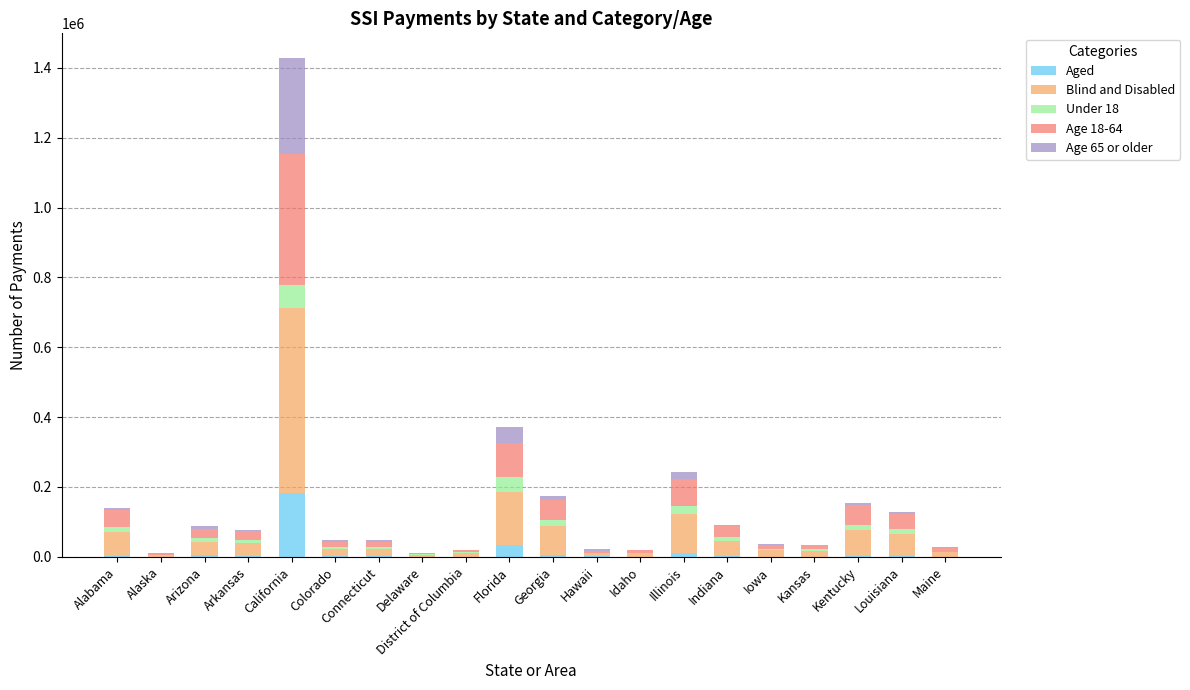

Are the bars horizontal?

No